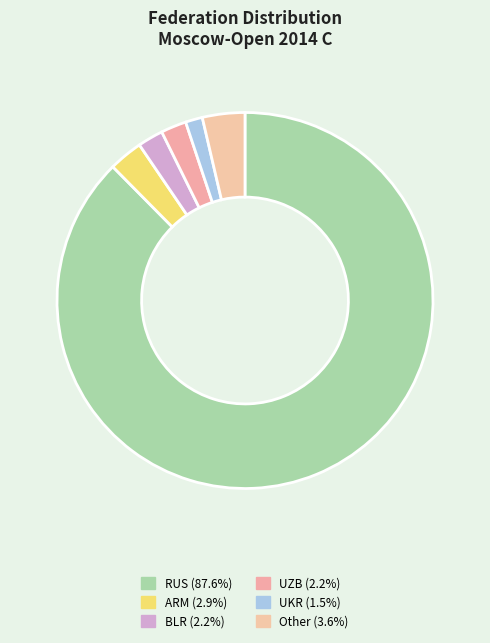

Count the number of slices in the pie.

6